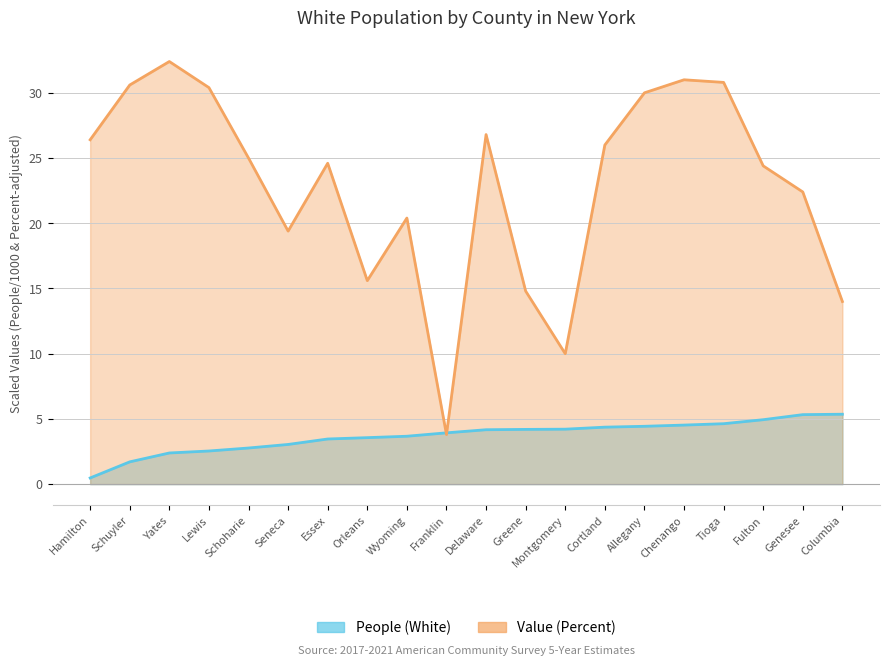

What is the value of the People (White) point at the 10th from the left?

3.9